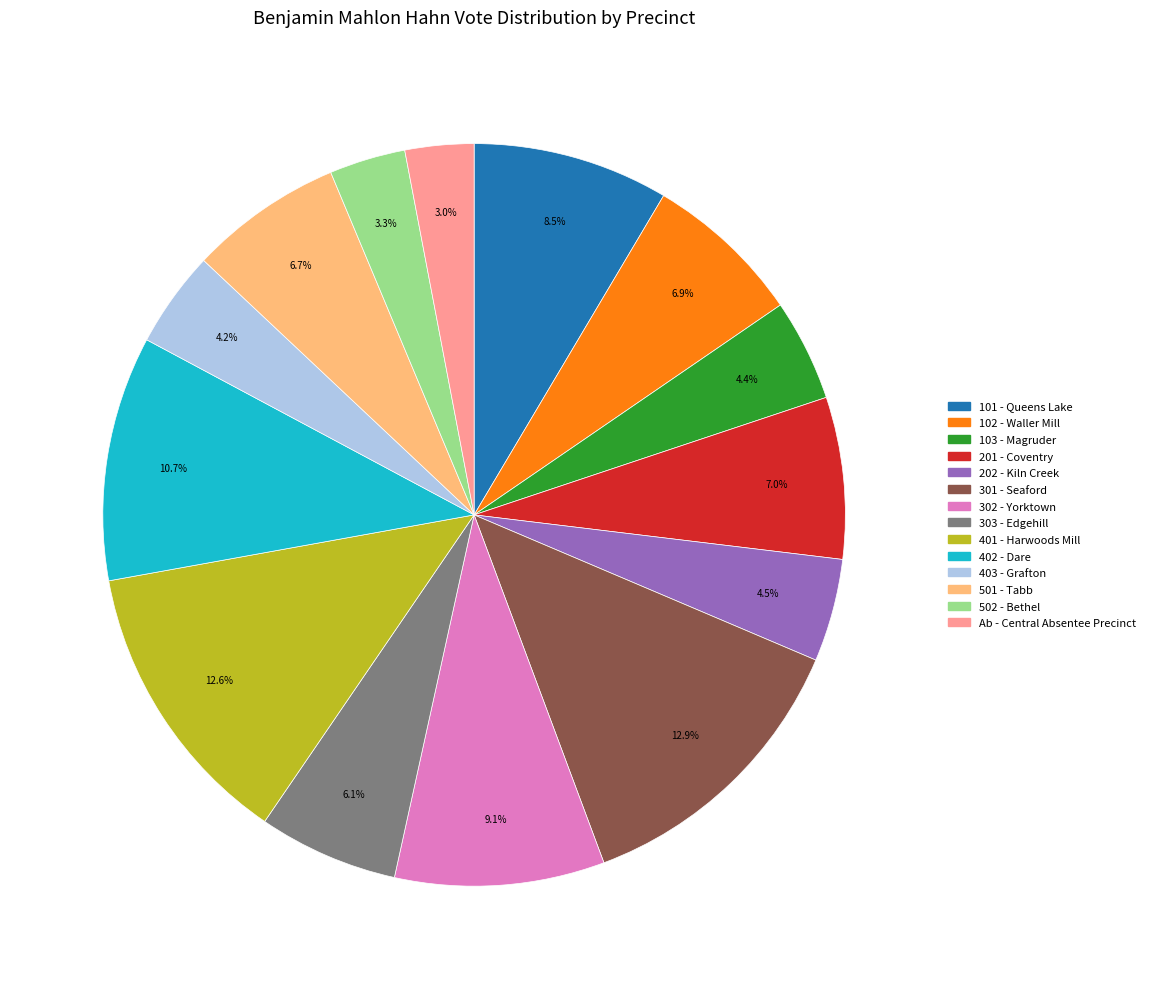

Count the number of slices in the pie.

14